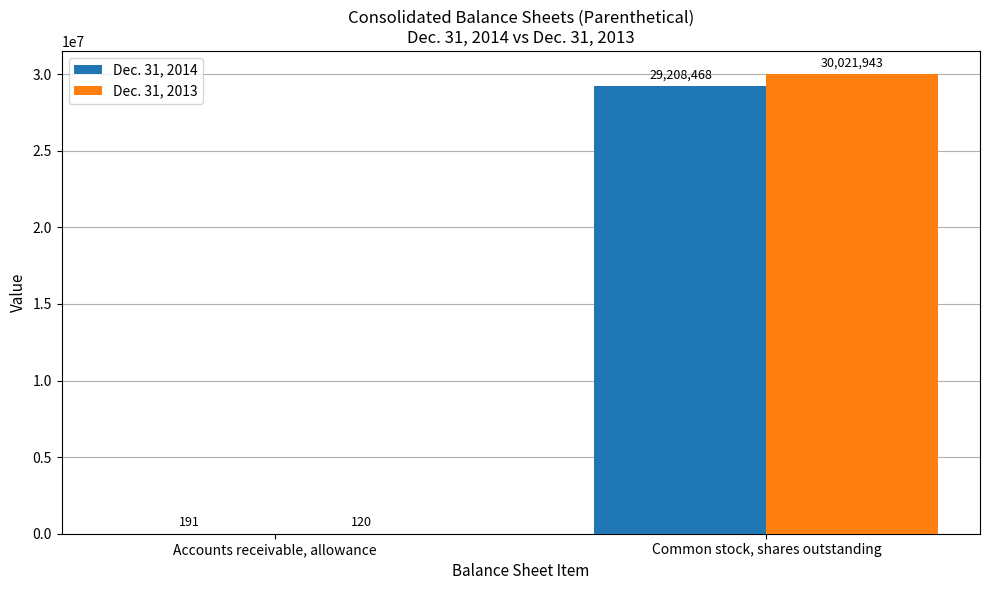

Reading left to right, what are all the values shown in this chart?

Dec. 31, 2014: Accounts receivable, allowance=191	Common stock, shares outstanding=29208468
Dec. 31, 2013: Accounts receivable, allowance=120	Common stock, shares outstanding=30021943